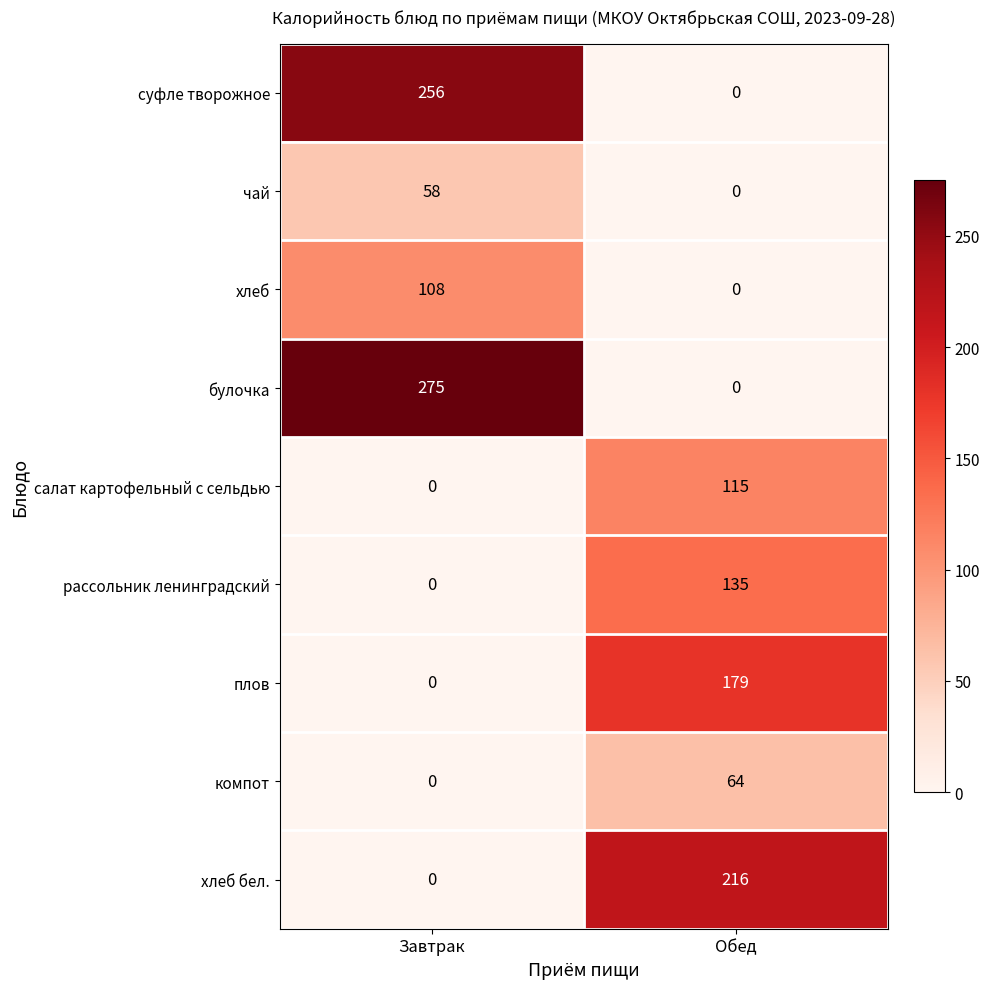

Which category has the highest value in the чай series?

Завтрак